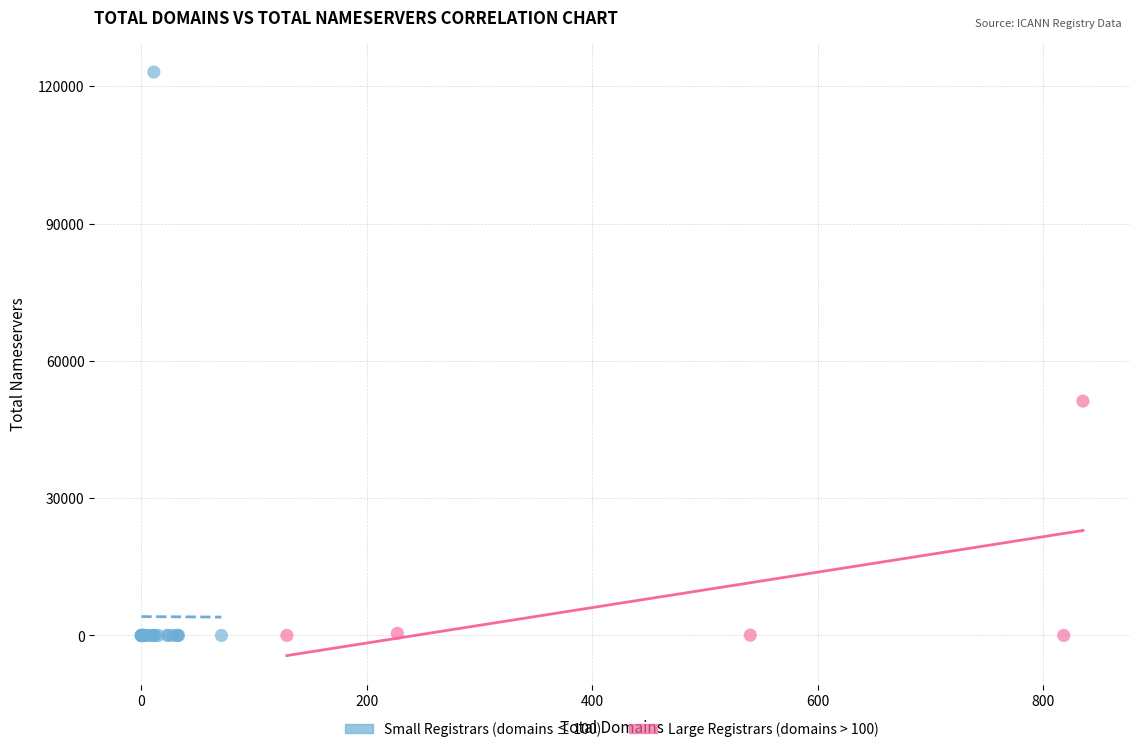

What are all the series names shown in the legend?

Small Registrars (domains ≤ 100), Large Registrars (domains > 100)